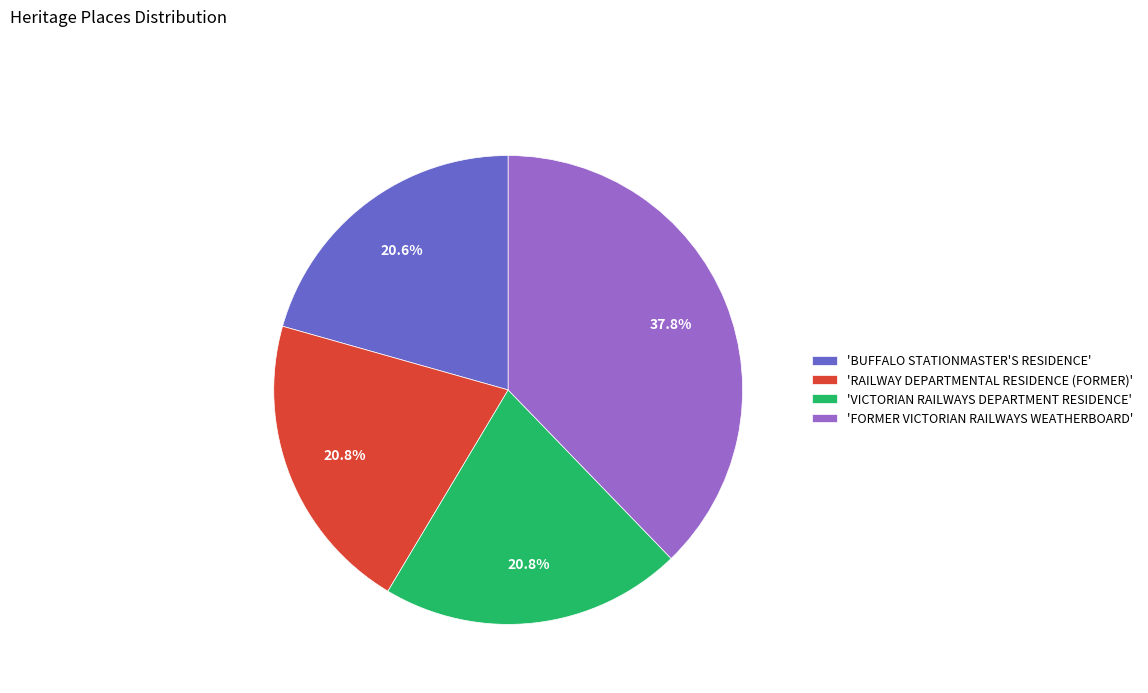

Which slice is the largest?

'FORMER VICTORIAN RAILWAYS WEATHERBOARD'